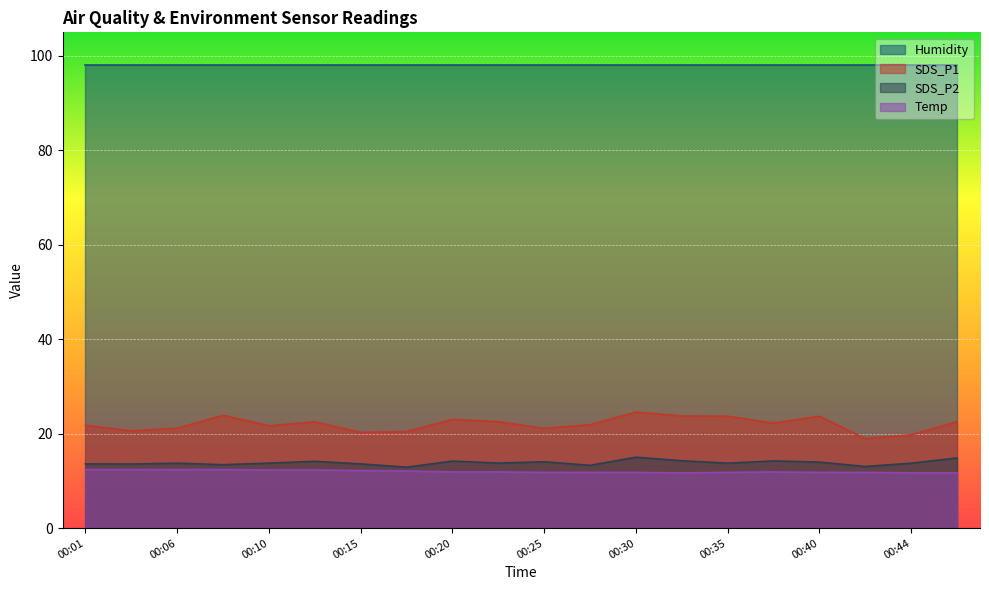

What is the value of the SDS_P2 point at the 14th from the left?

14.3